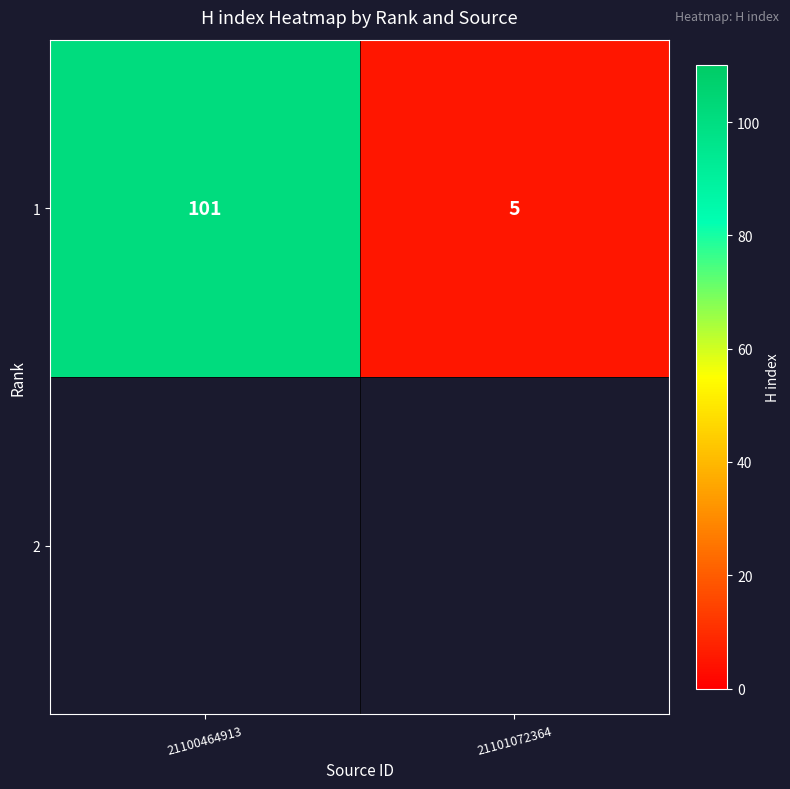

The chart shows a value of 101 at 21100464913. True or false?

True